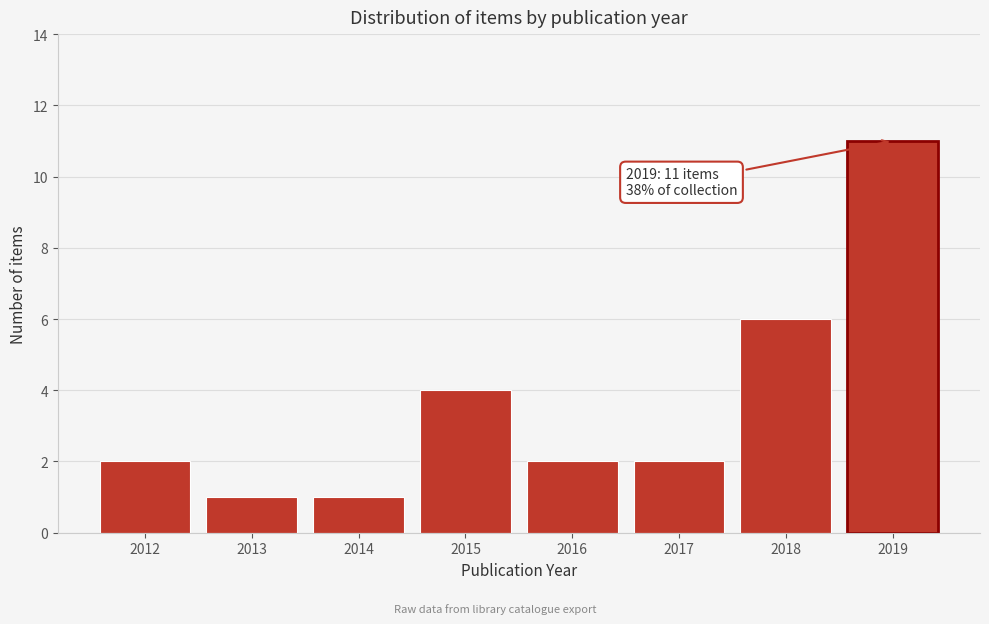

Reading right to left, list all the values displayed in this chart.

11	6	2	2	4	1	1	2